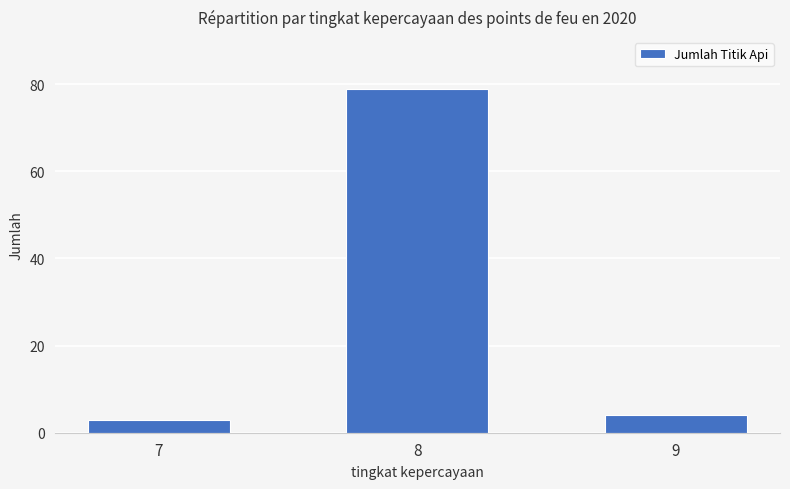

Between 8 and 7, which is larger?

8